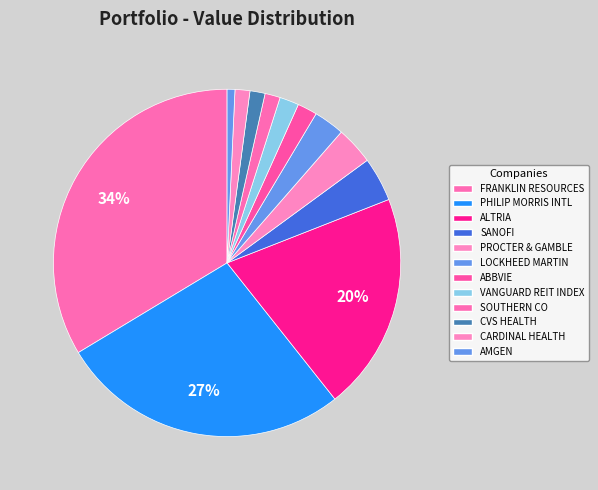

Count the number of slices in the pie.

12